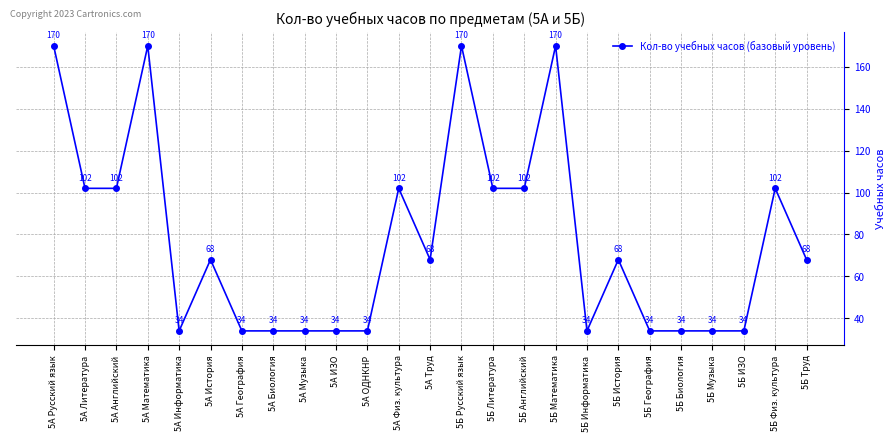

What is the smallest value displayed?

34